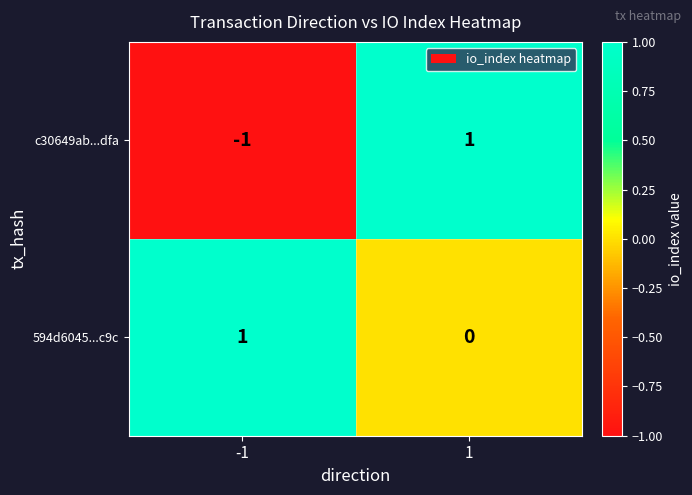

Reading left to right, what are all the values shown in this chart?

c30649ab...dfa: -1=-1	1=1
594d6045...c9c: -1=1	1=0